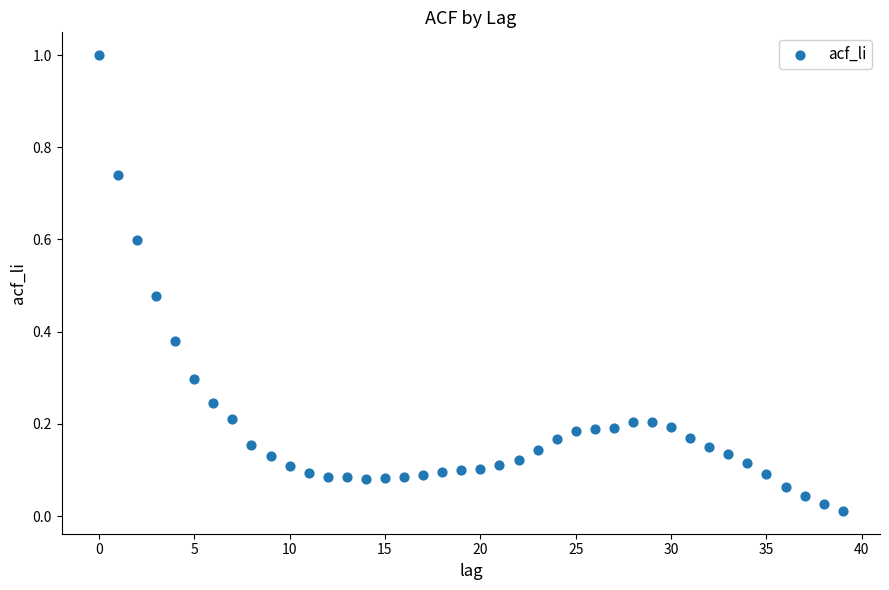

What is the range of Y values (max minus min)?

1.0